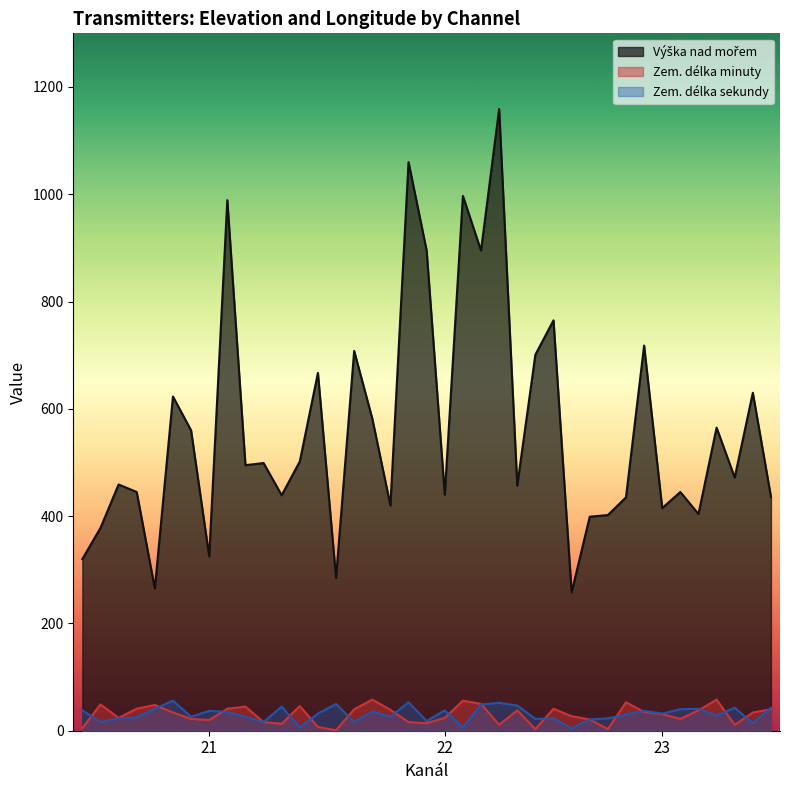

What is the average value of the Výška nad mořem series?

562